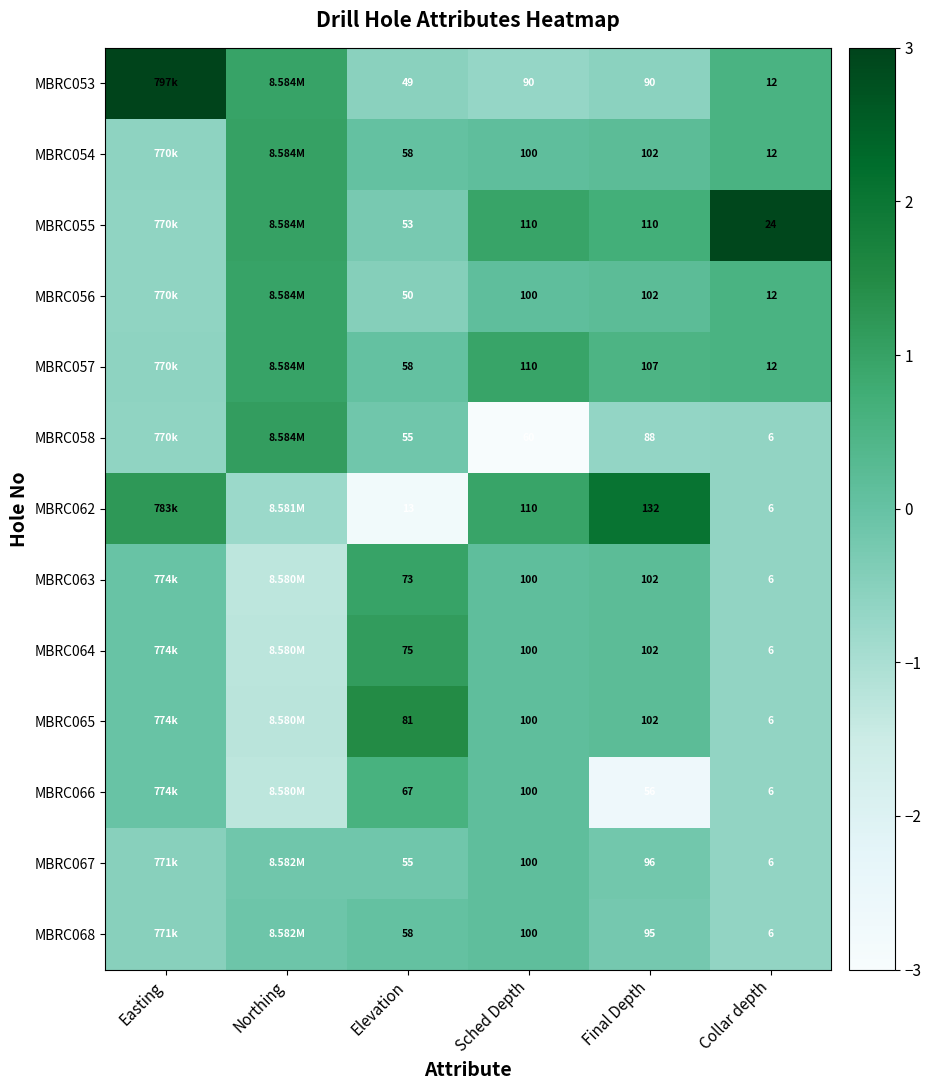

Is the value of MBRC068 at Elevation greater than the value of MBRC053 at Final Depth?

No